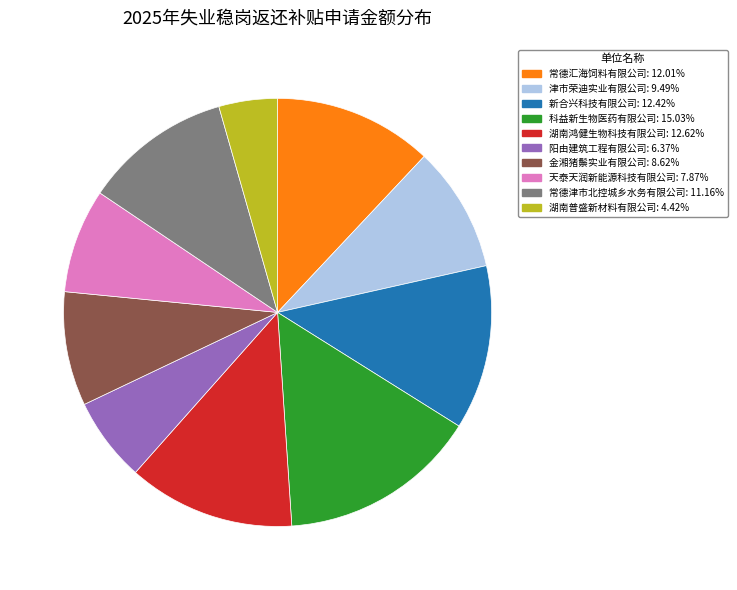

Combined, do 津市荣迪实业有限公司 and 常德汇海饲料有限公司 account for over 50%?

No